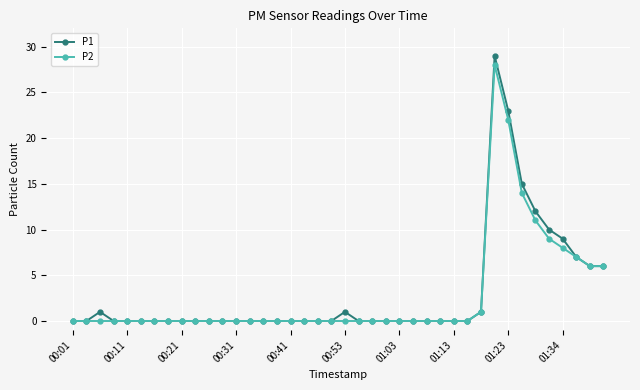

What is the maximum value shown in the chart?

29